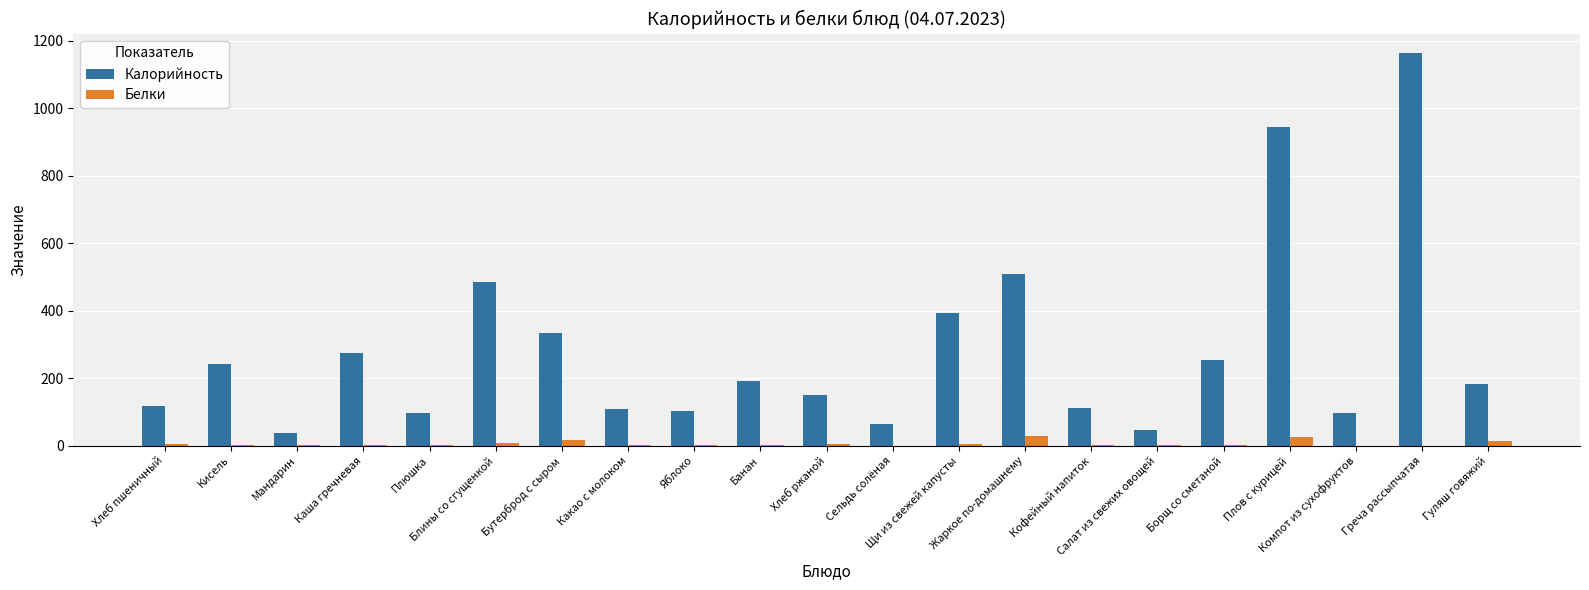

What is the maximum value for Калорийность?

1163